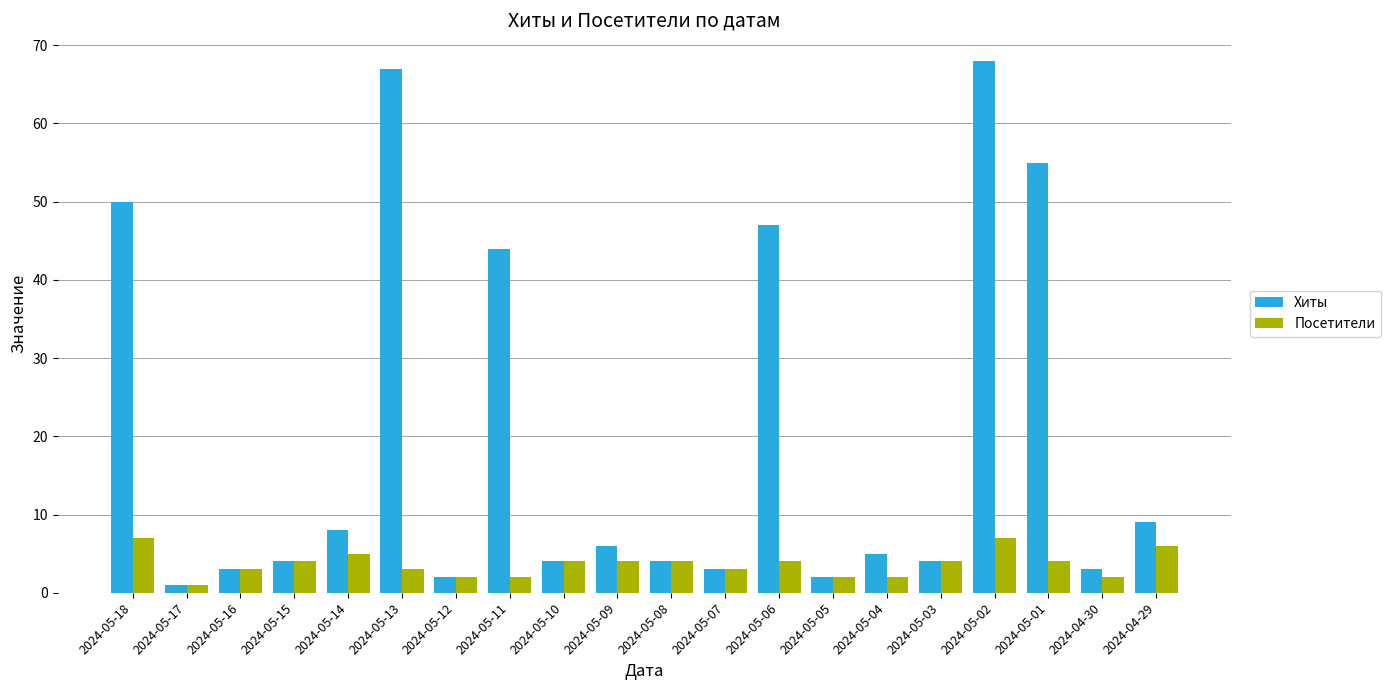

At 2024-05-18, list the series in order from smallest to largest.

Посетители, Хиты